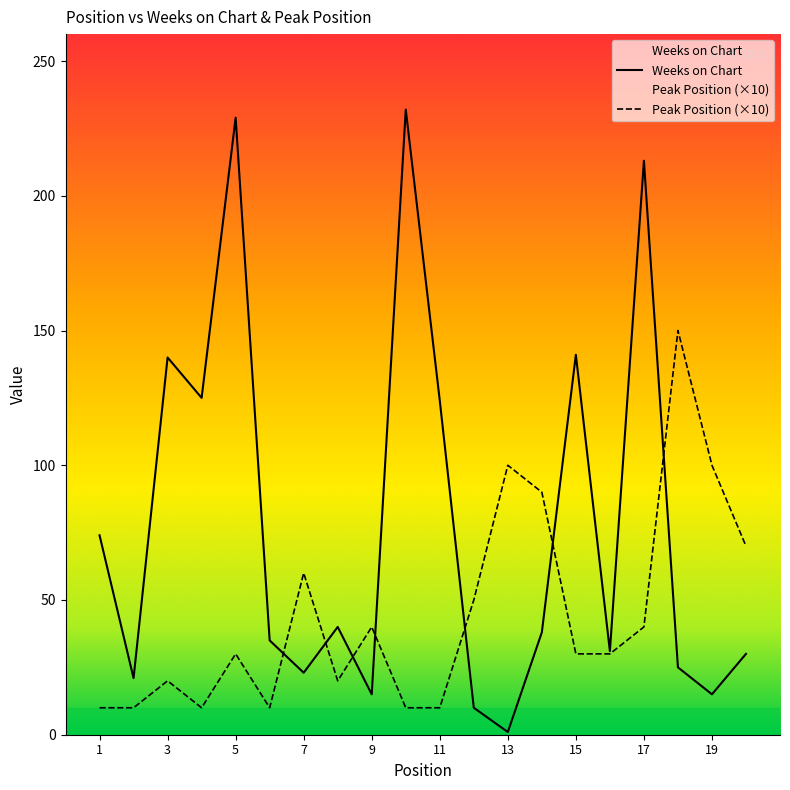

What is the lowest value of the Weeks on Chart series?

1